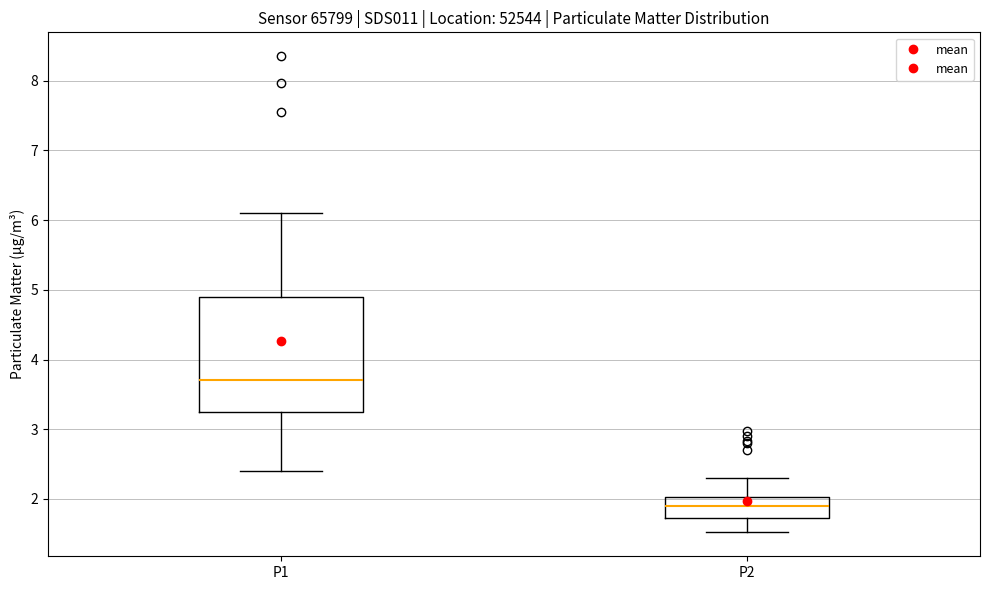

Reading left to right, read every box against the y-axis: the position of its median line, the range the box covers, and the ends of its whiskers. The values are not printed on the chart, so give them approximately, as read against the axis.

P1: median 3.7, box 3.3 to 4.9, whiskers 2.4 to 6.1
P2: median 1.9, box 1.7 to 2.0, whiskers 1.5 to 2.3